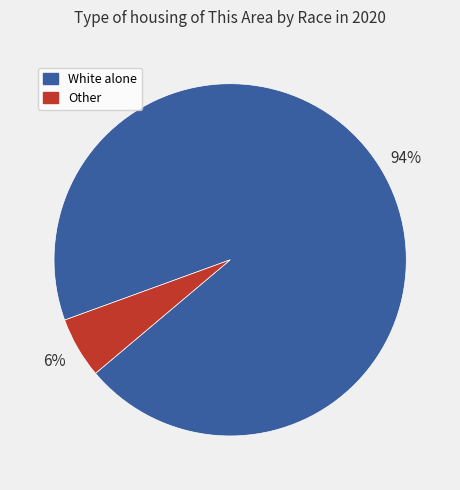

To the nearest percent, what is the average slice percentage?

50%